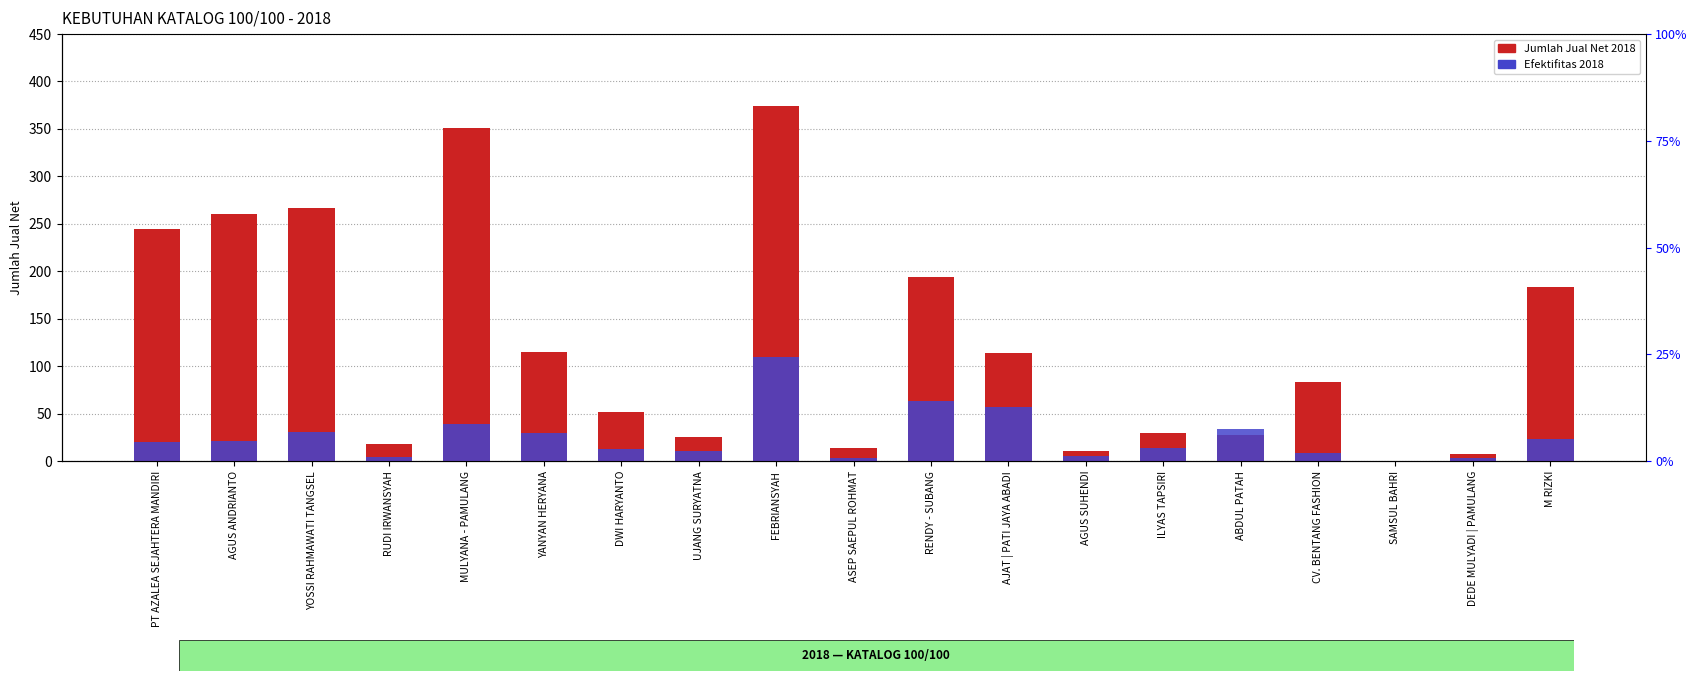

Between DWI HARYANTO and FEBRIANSYAH, which series saw the biggest shift?

Jumlah Jual Net 2018